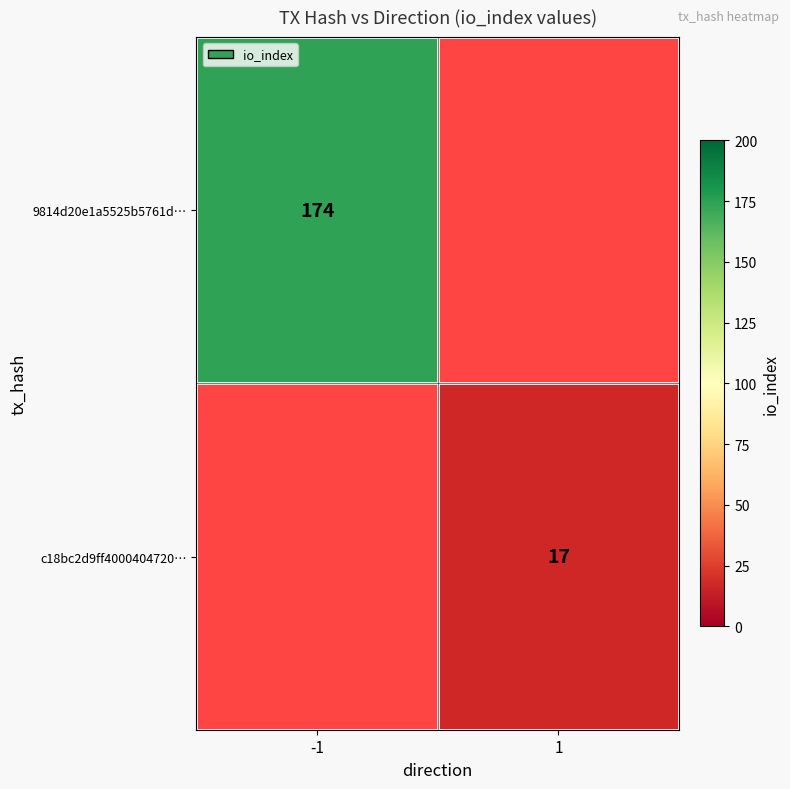

Is it true that 9814d20e1a5525b5761d… equals 174 at -1?

True